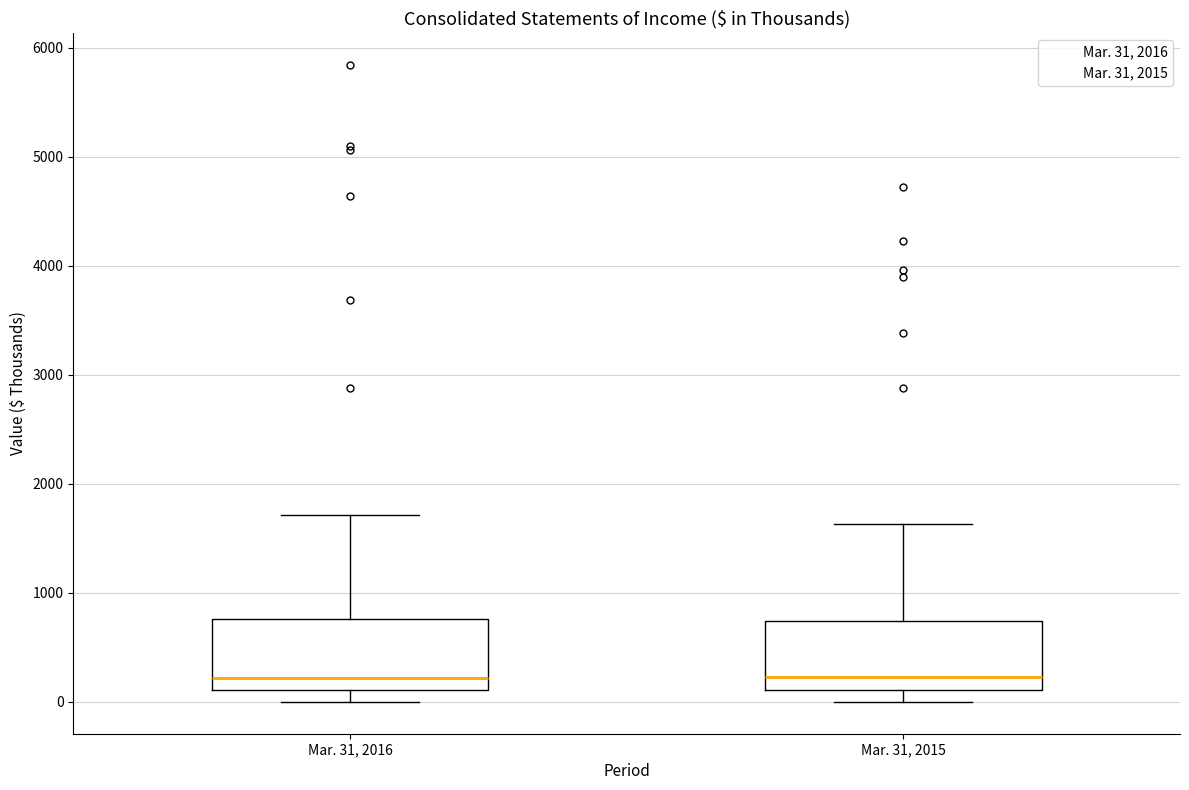

Reading left to right, transcribe this box plot: for each box, give where its median line is, the range the box spans, and where its two whiskers end, as read against the y-axis. The values are not printed on the chart, so give them approximately, as read against the axis.

Mar. 31, 2016: median 200, box 100 to 800, whiskers 0 to 1700
Mar. 31, 2015: median 200, box 100 to 700, whiskers 0 to 1600